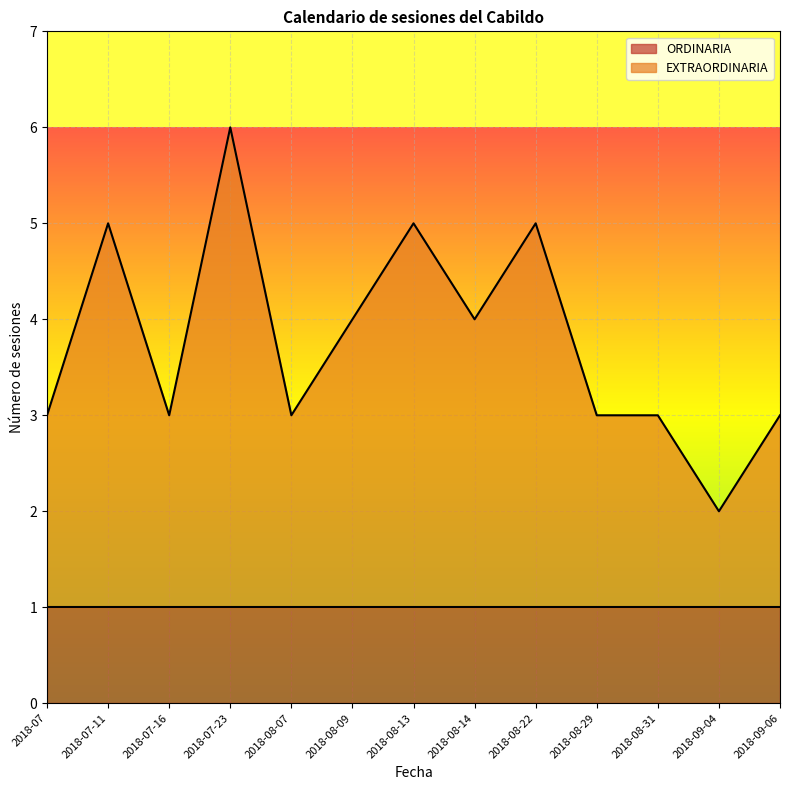

What is the sum of the values at 2018-08-07 and 2018-07?

6